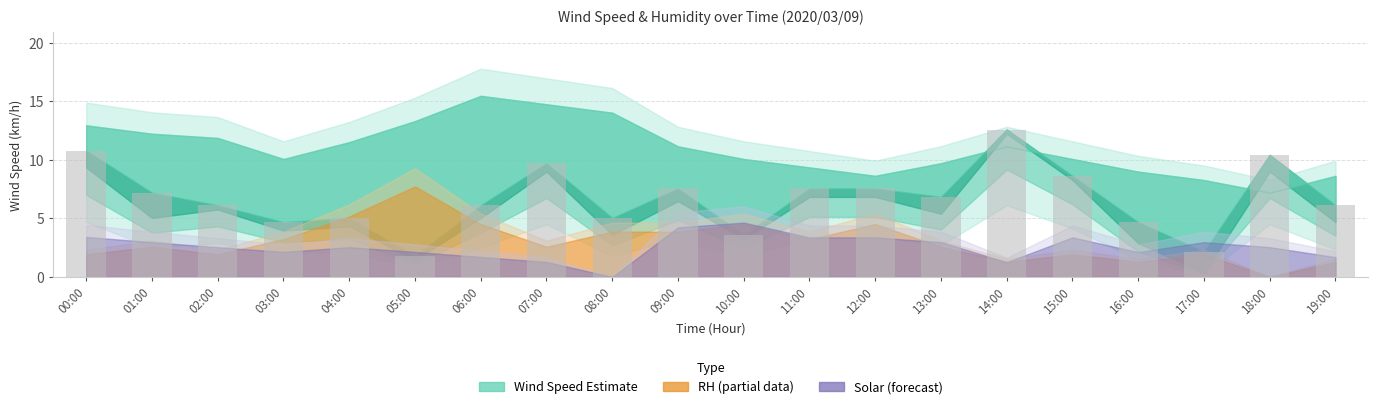

What is the greatest value displayed?

12.6